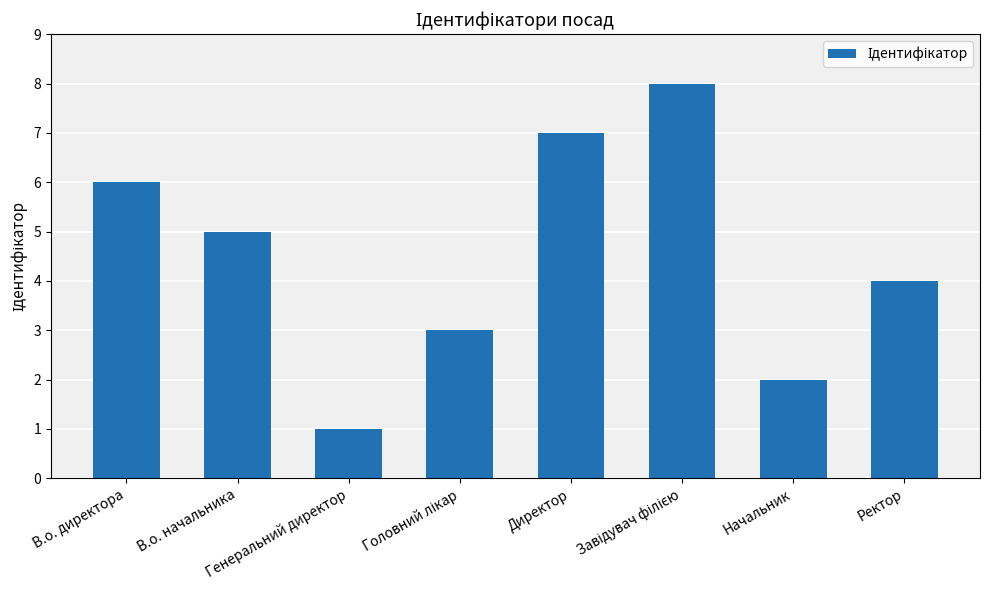

Reading left to right, extract all data points from this chart.

6	5	1	3	7	8	2	4